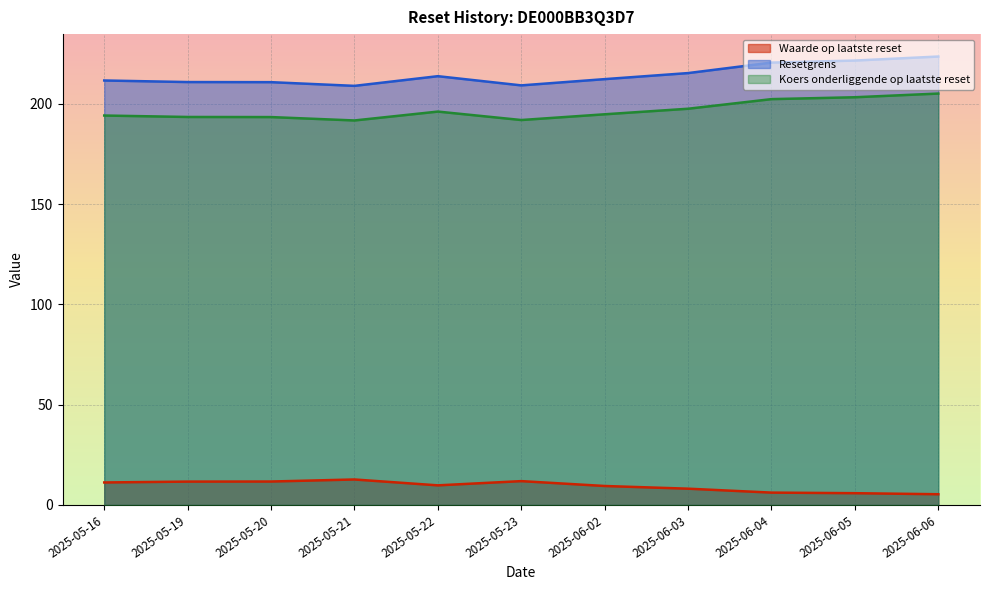

In Resetgrens, how many points are lower than both neighbors (excluding endpoints)?

2